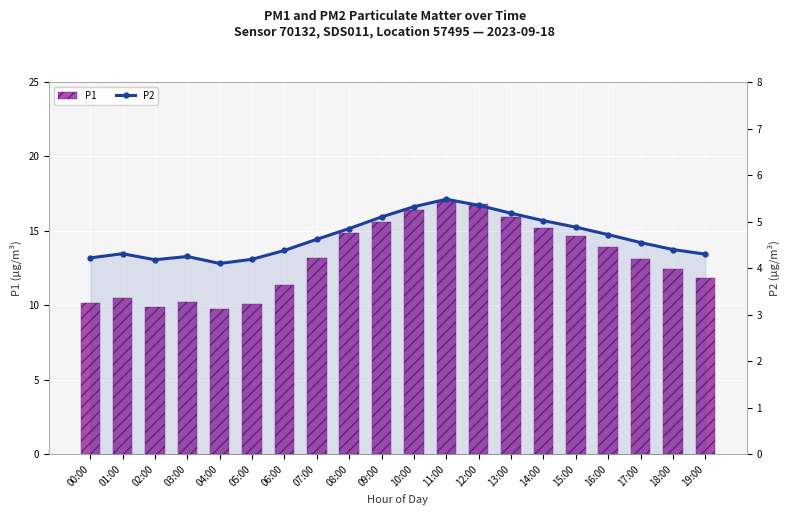

Reading left to right, transcribe all the data shown in this chart.

P1: 10.1	10.5	9.9	10.2	9.8	10.1	11.3	13.2	14.8	15.6	16.4	17.0	16.8	15.9	15.2	14.7	13.9	13.1	12.4	11.8
P2: 4.2	4.3	4.2	4.2	4.1	4.2	4.4	4.6	4.8	5.1	5.3	5.5	5.3	5.2	5.0	4.9	4.7	4.5	4.4	4.3